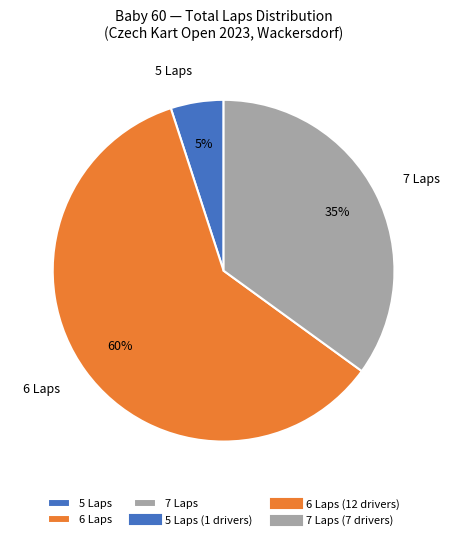

True or false: 5 Laps accounts for 5% of the total.

True